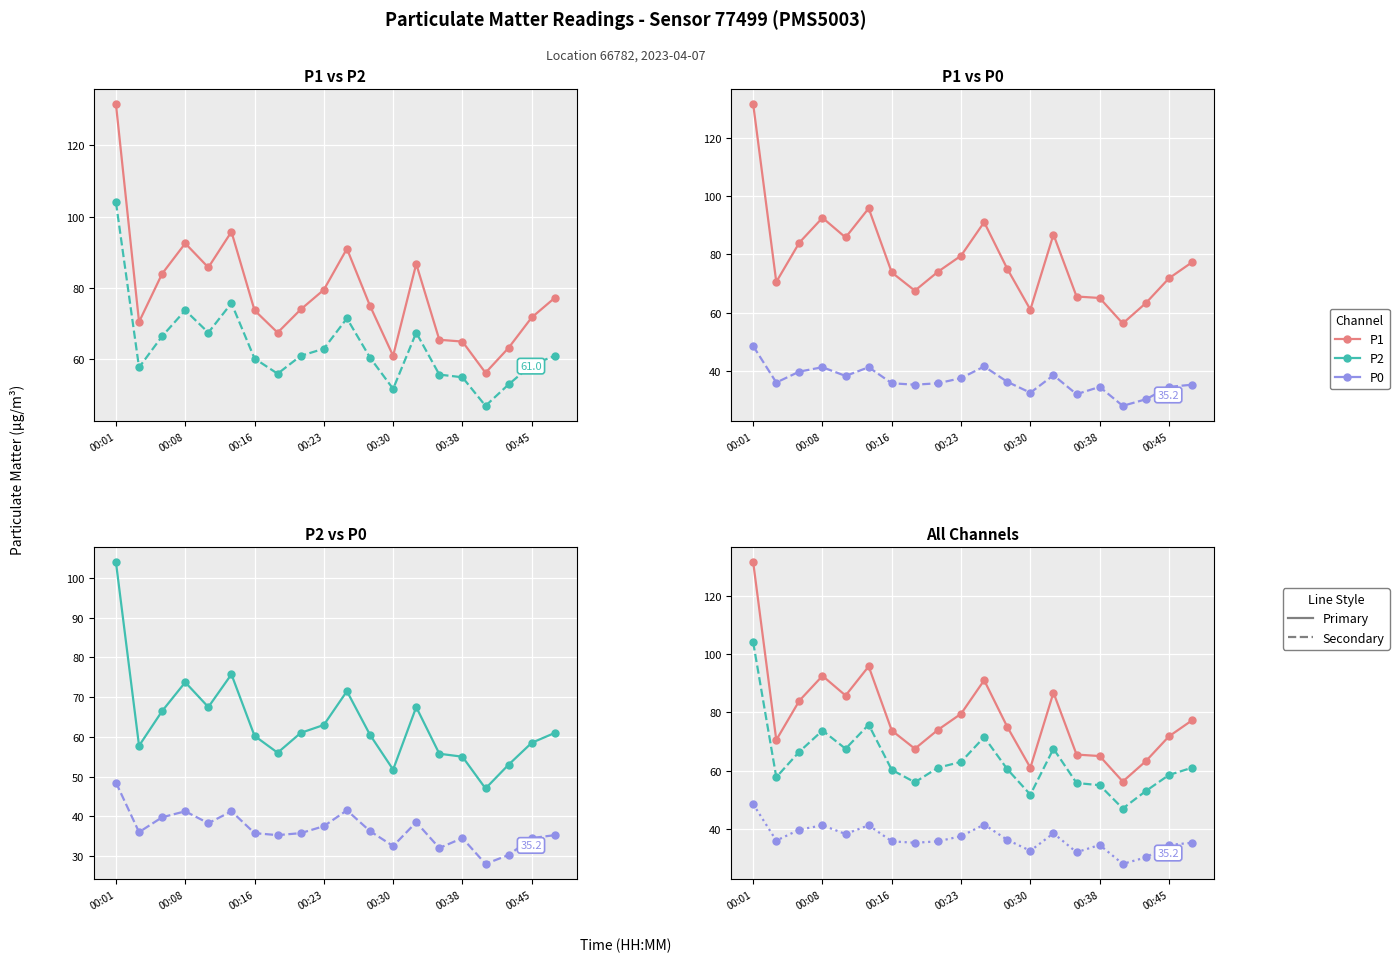

What are all the series names shown in the legend?

P1, P2, P0